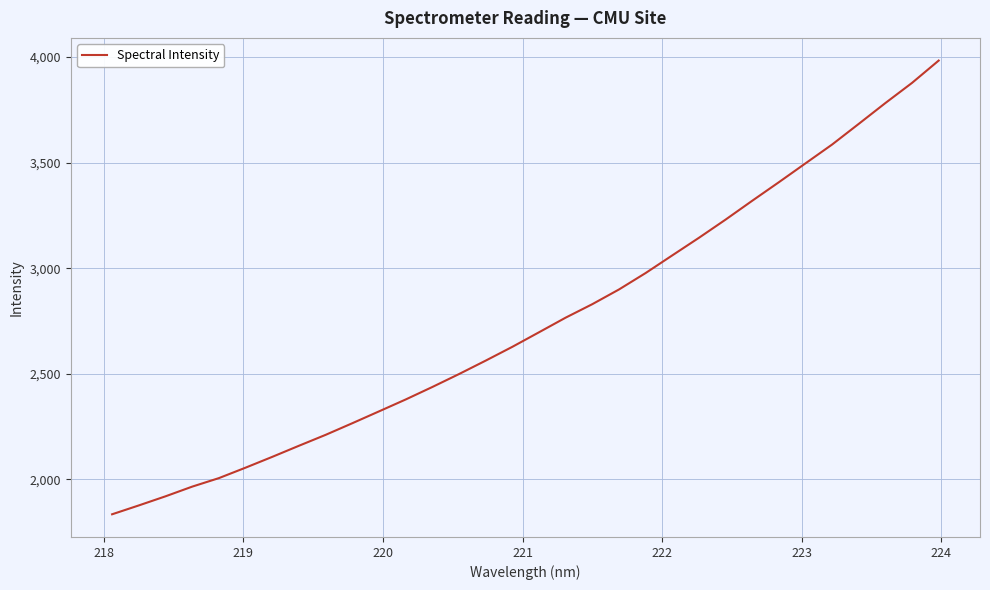

What is the minimum value shown in the chart?

1835.3